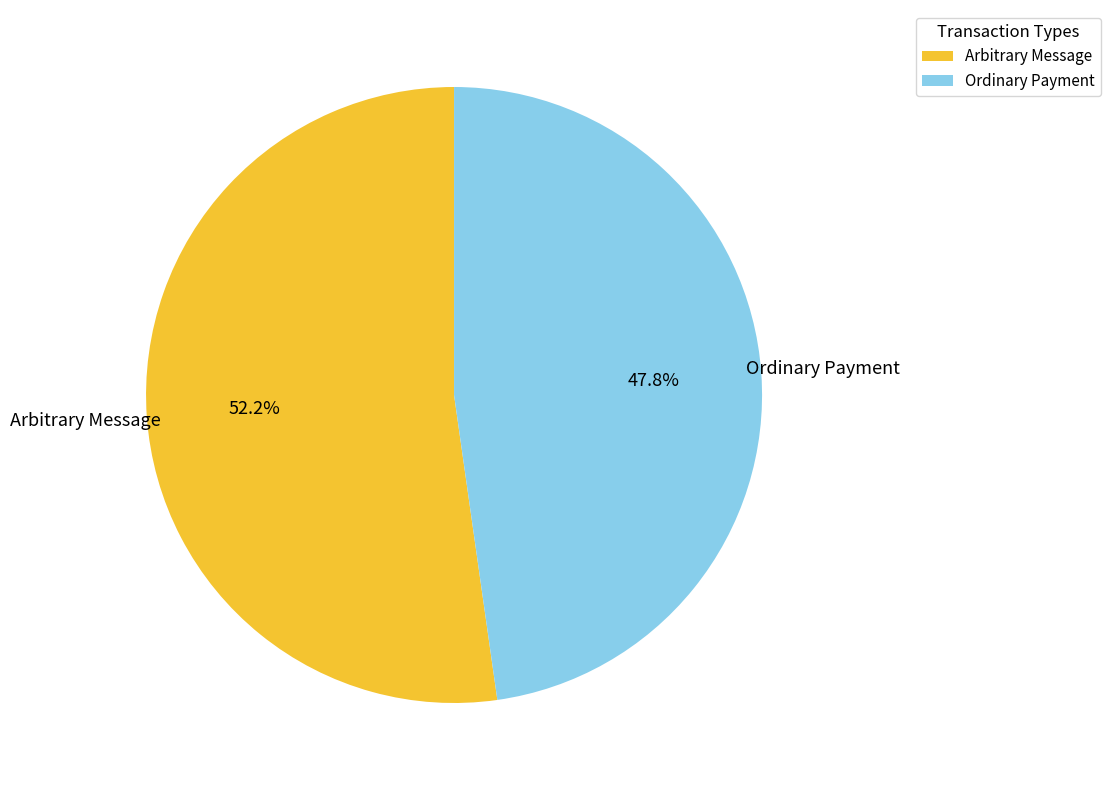

What is the majority slice?

Arbitrary Message